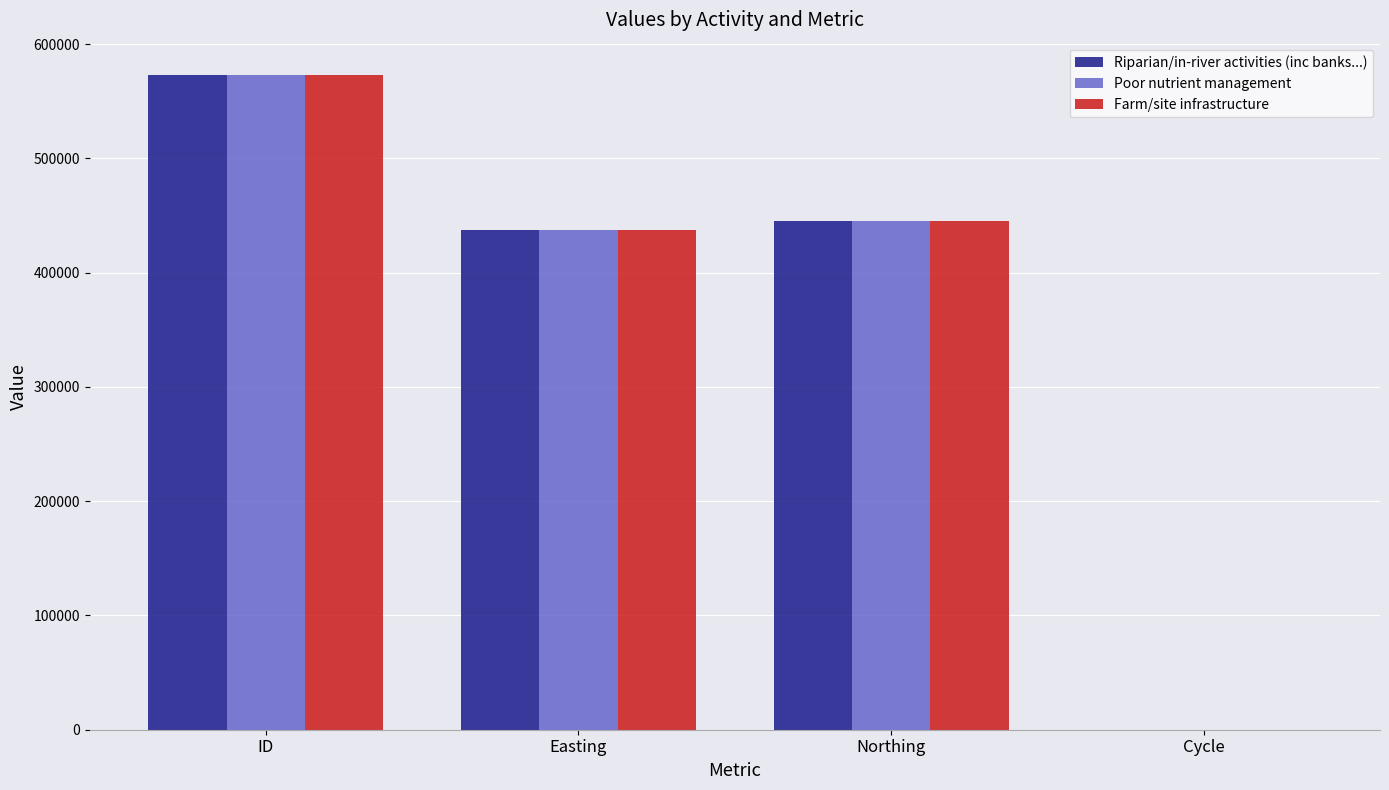

At which category is the sum across all series the highest?

ID